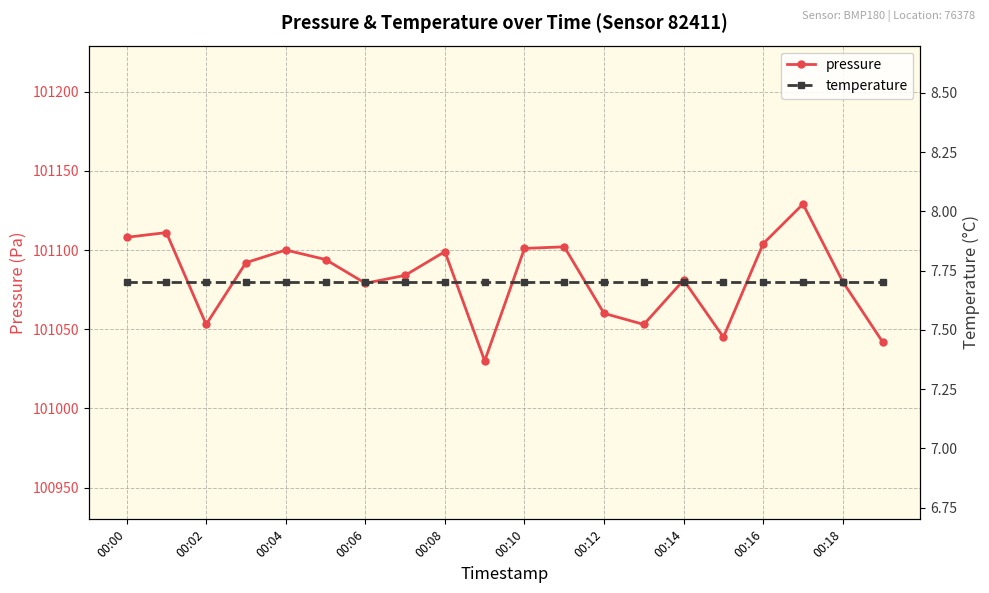

The value of pressure at 00:06 is 101079. True or false?

True